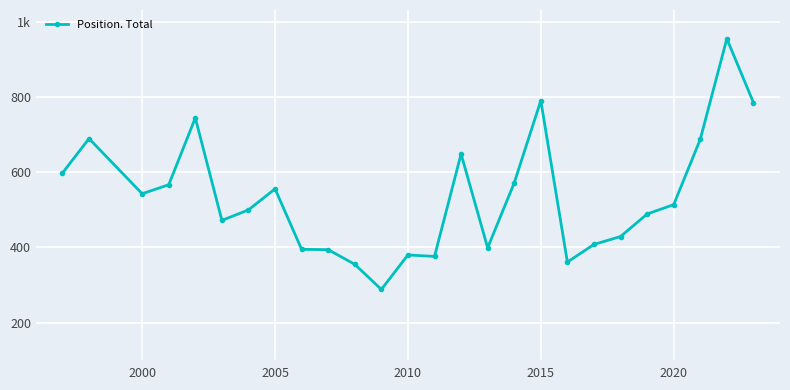

What is the difference between the maximum and minimum values?

668